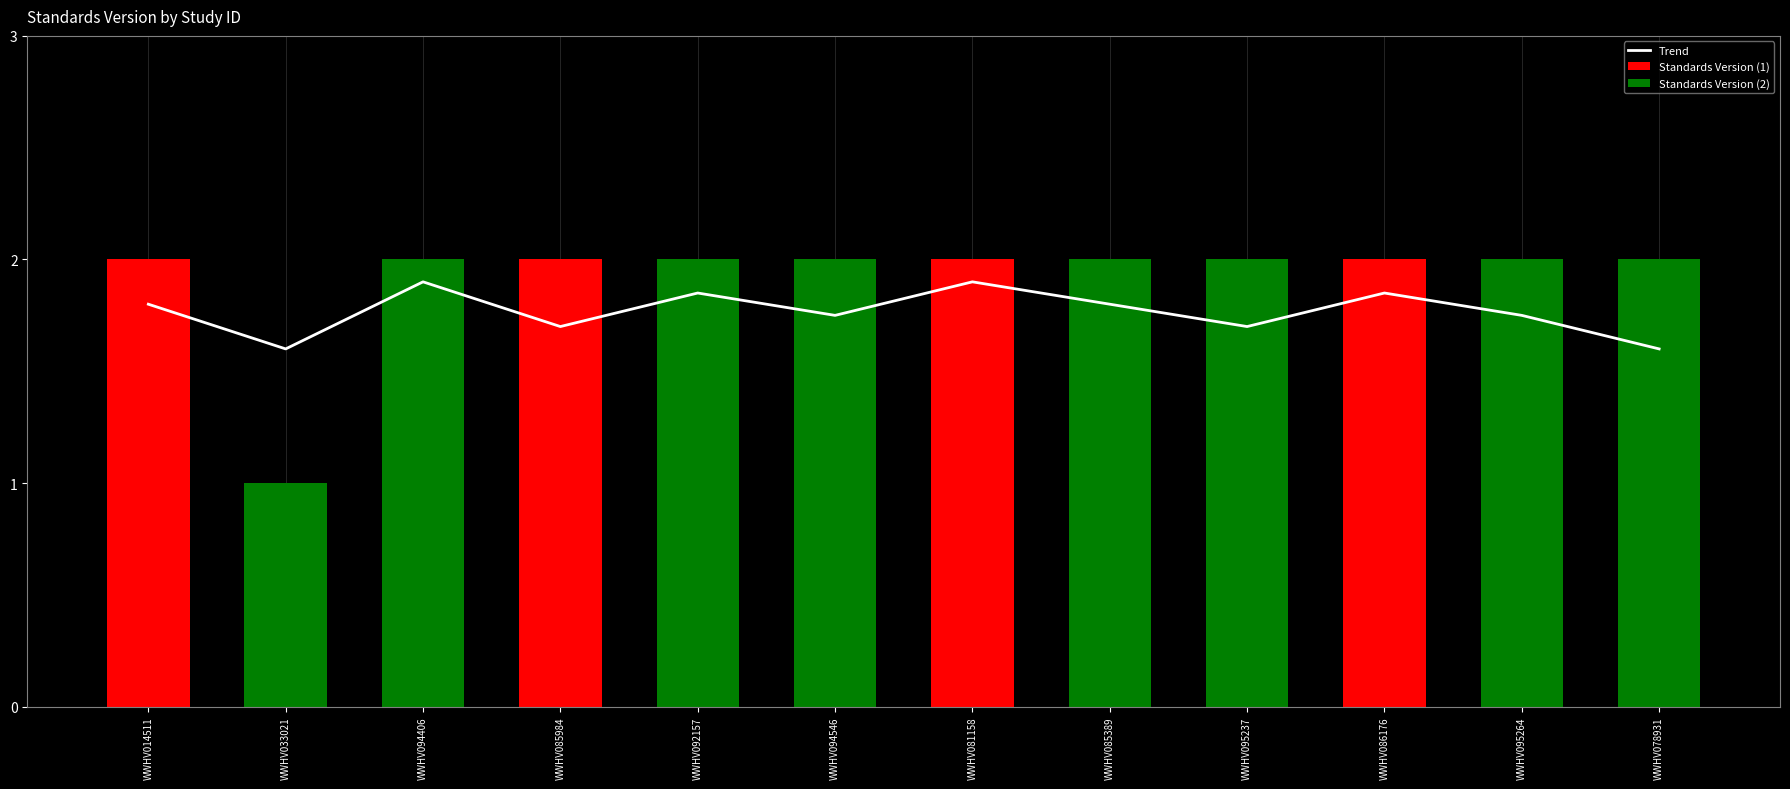

What is the minimum value shown in the chart?

1.6